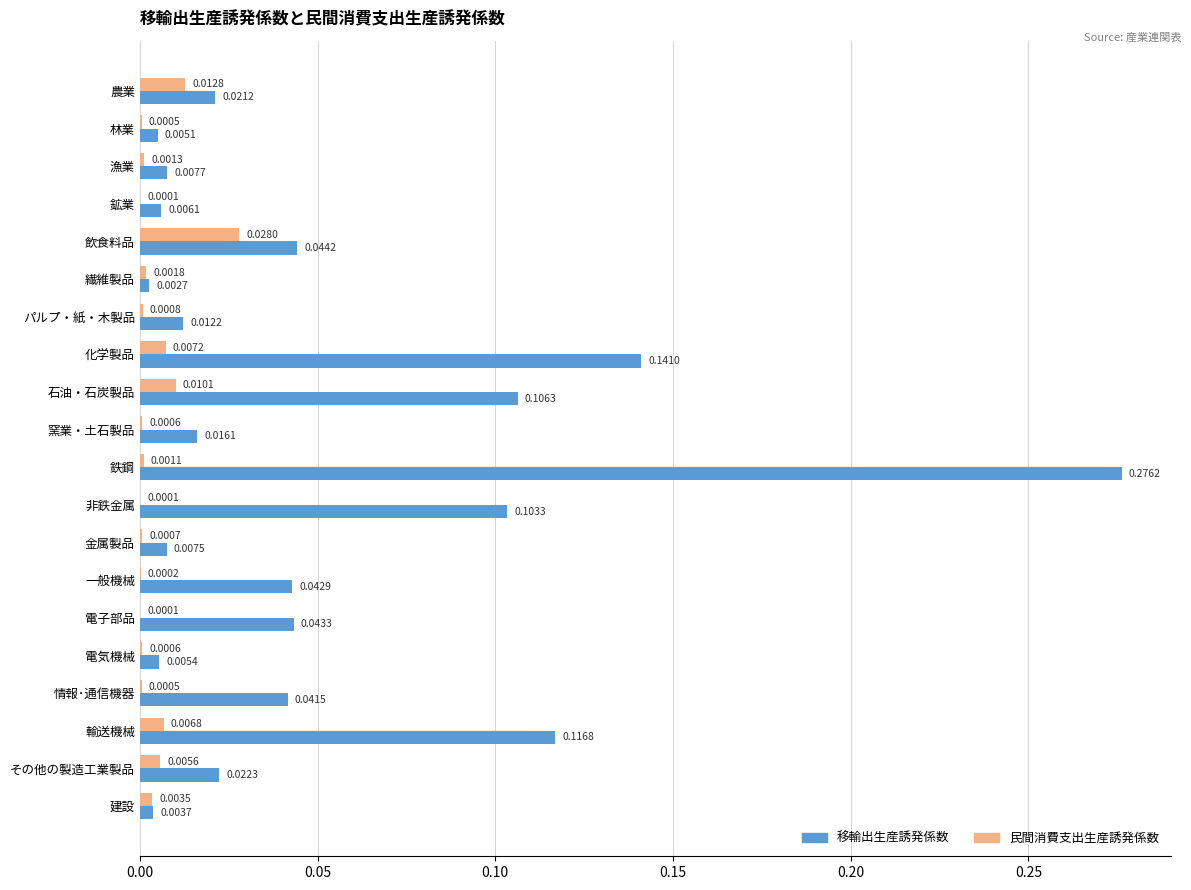

Which label corresponds to the largest value in the chart?

鉄鋼